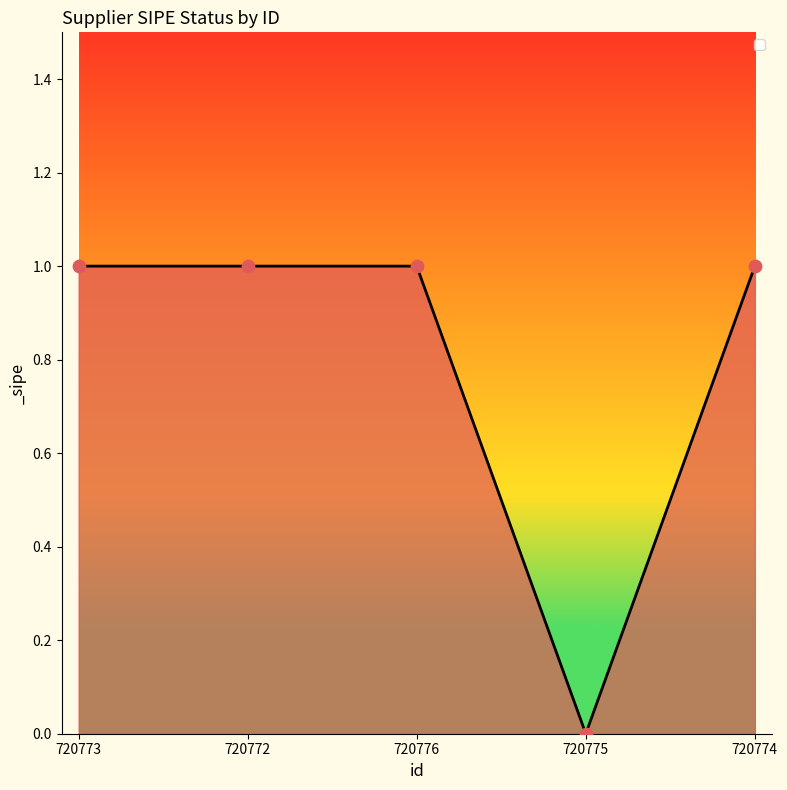

Which has a higher value, 720772 or 720775?

720772